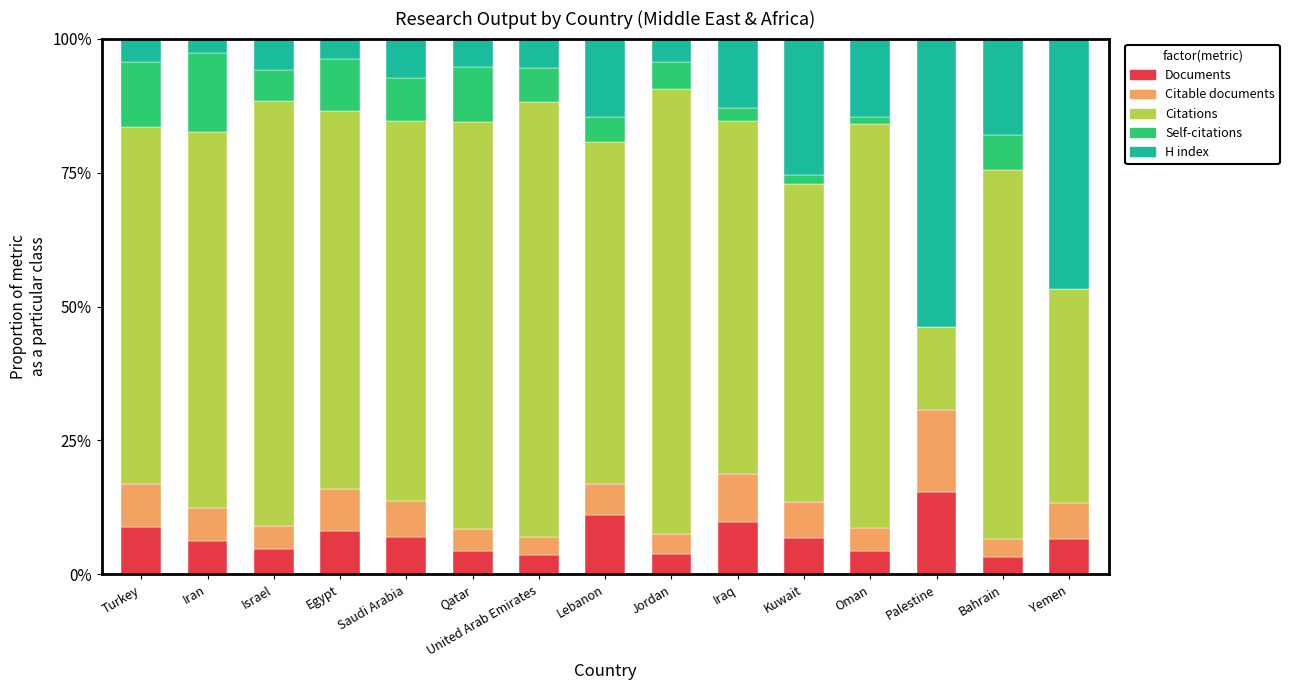

True or false: Documents has a value of 6.3 at Iran.

True